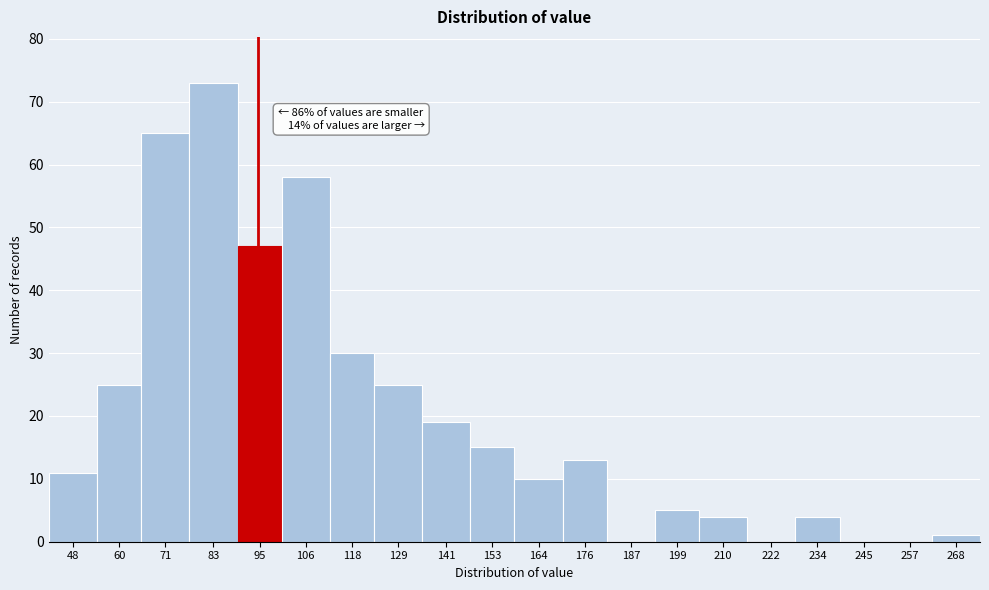

What is the sum of all values?

405